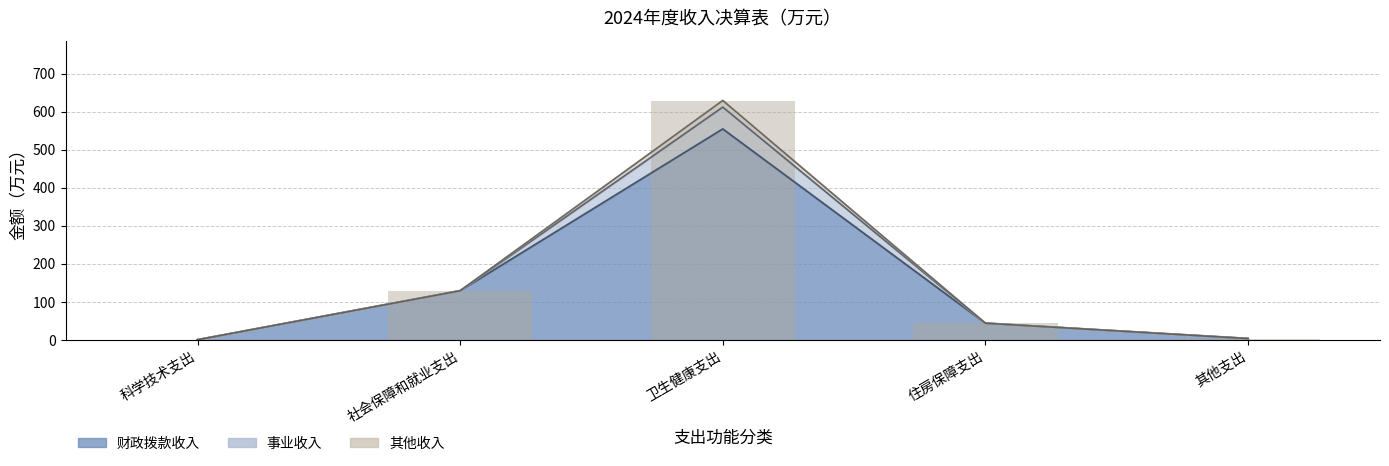

What is the greatest value displayed?

629.3